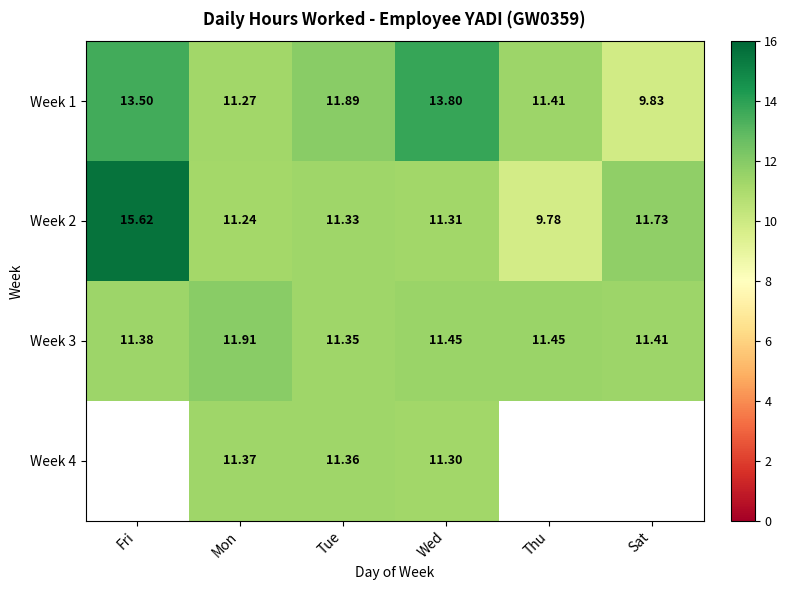

Is it true that Week 2 equals 11.2 at Mon?

True